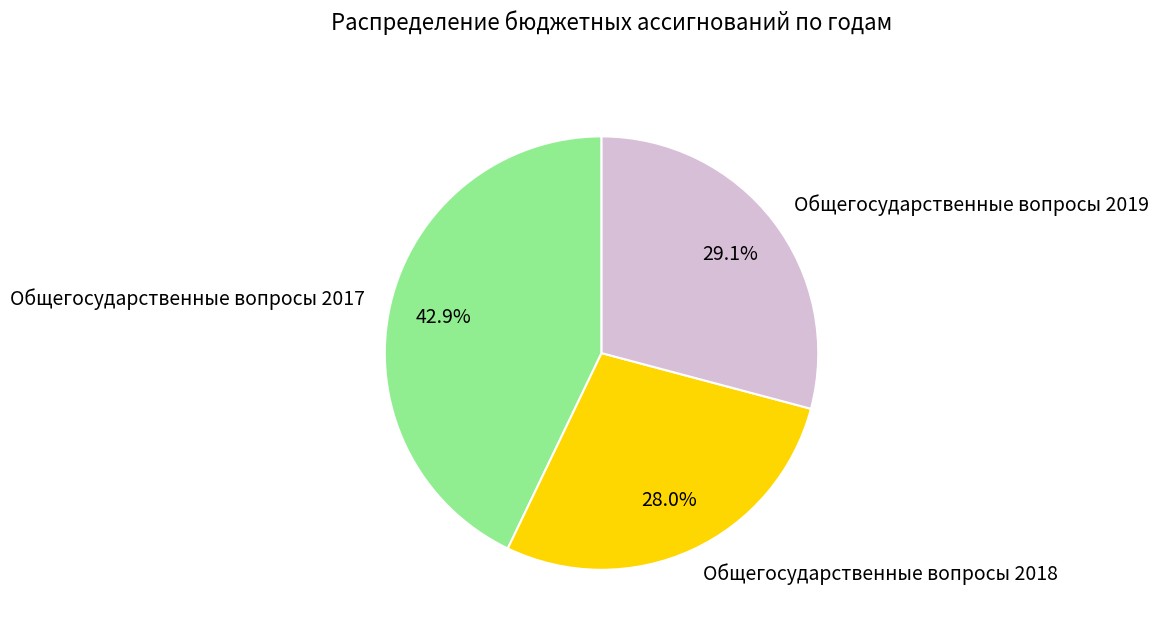

What percentage is the Общегосударственные вопросы 2019 slice, to the nearest percent?

29%